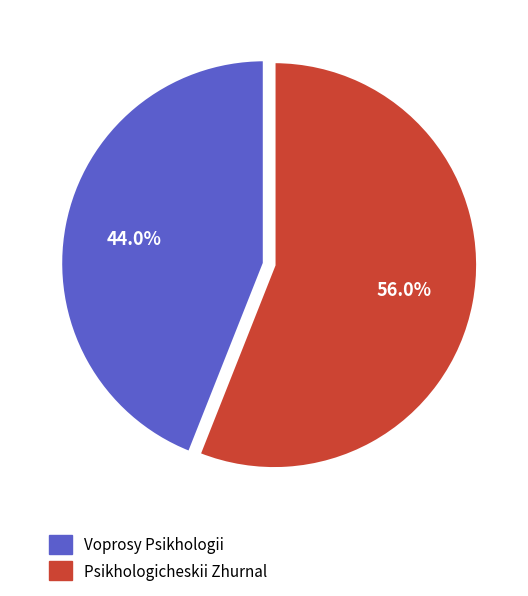

How many slices are in this pie chart?

2